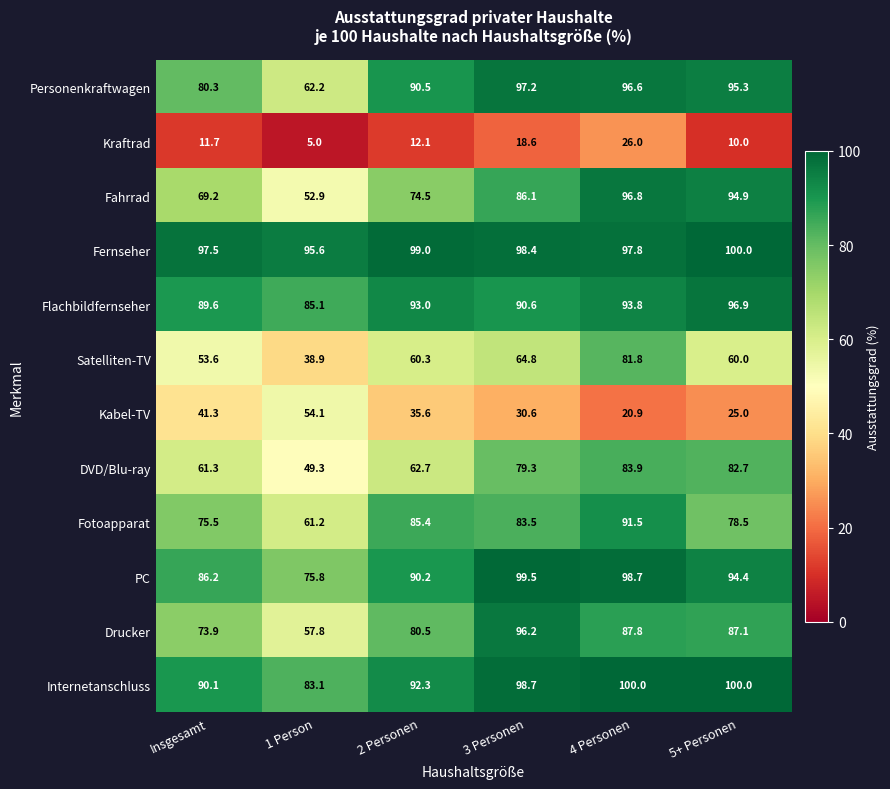

The Flachbildfernseher series shows 167.8 at 4 Personen. True or false?

False